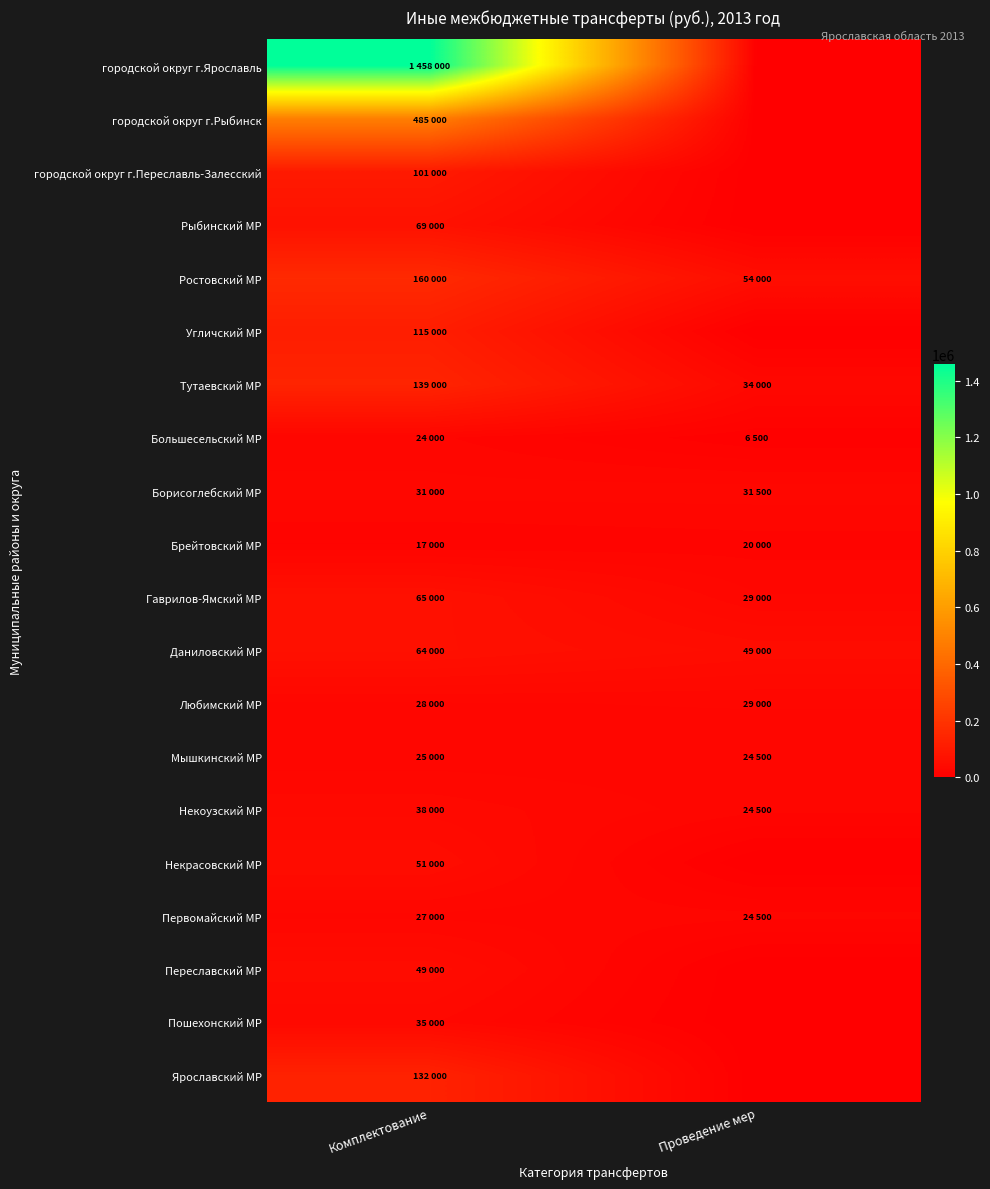

Which series changed the most between Комплектование and Проведение мер?

городской округ г.Ярославль